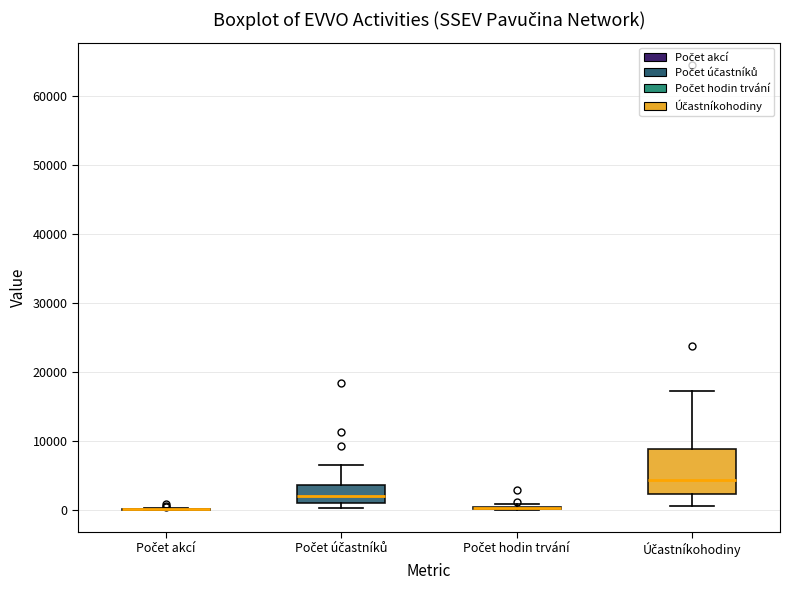

Which box is the tallest, from its lower edge to its upper edge?

Účastníkohodiny